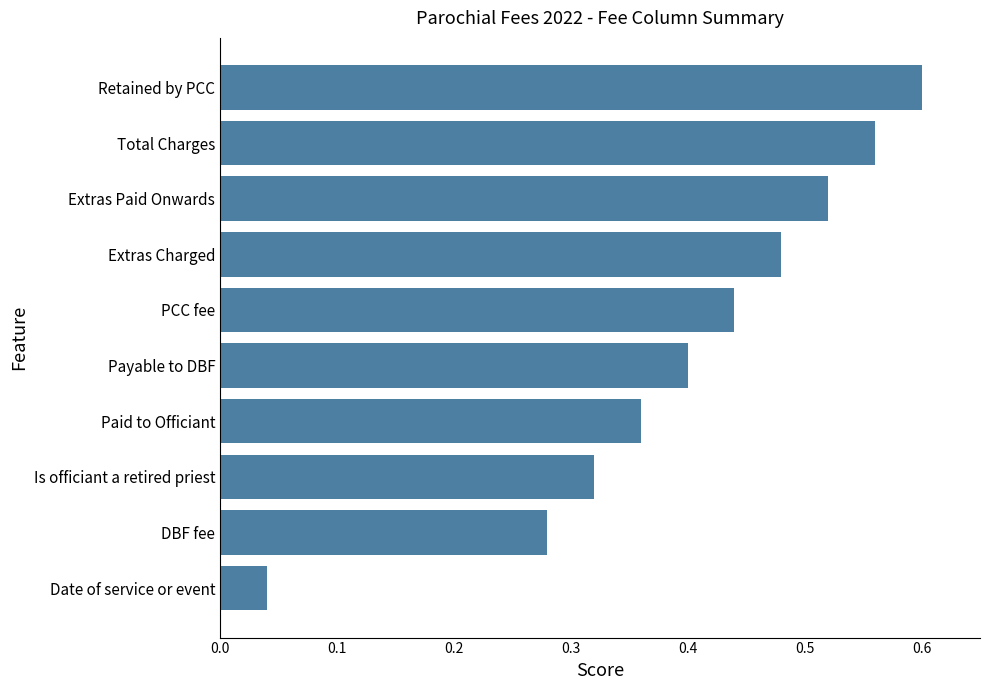

The chart shows a value of 0.6 at Payable to DBF. True or false?

False